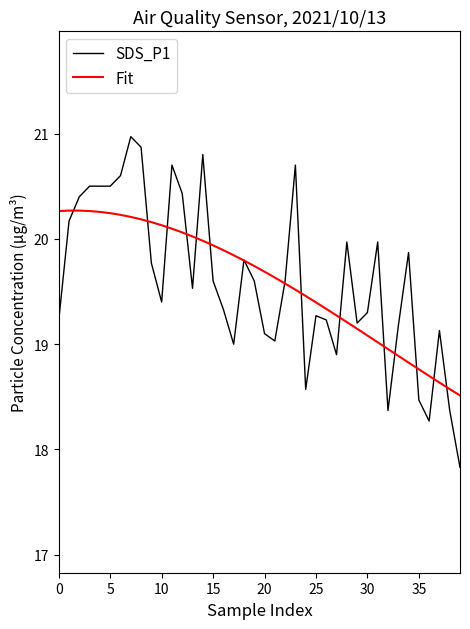

What is the smallest value displayed?

17.8